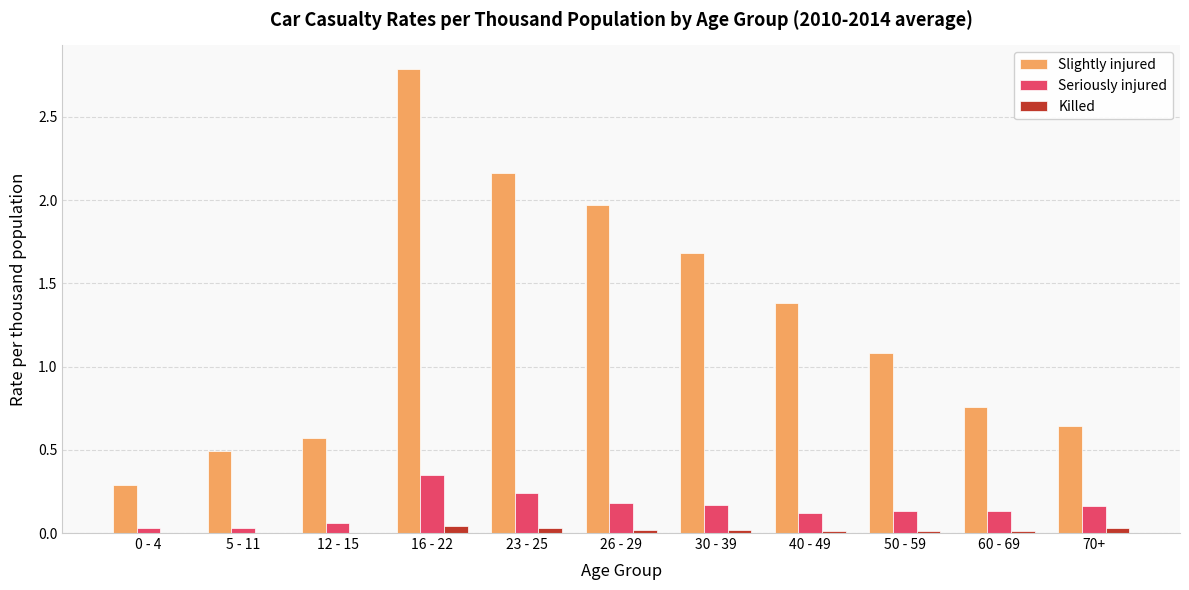

Is it true that Seriously injured equals 0.1 at 23 - 25?

False